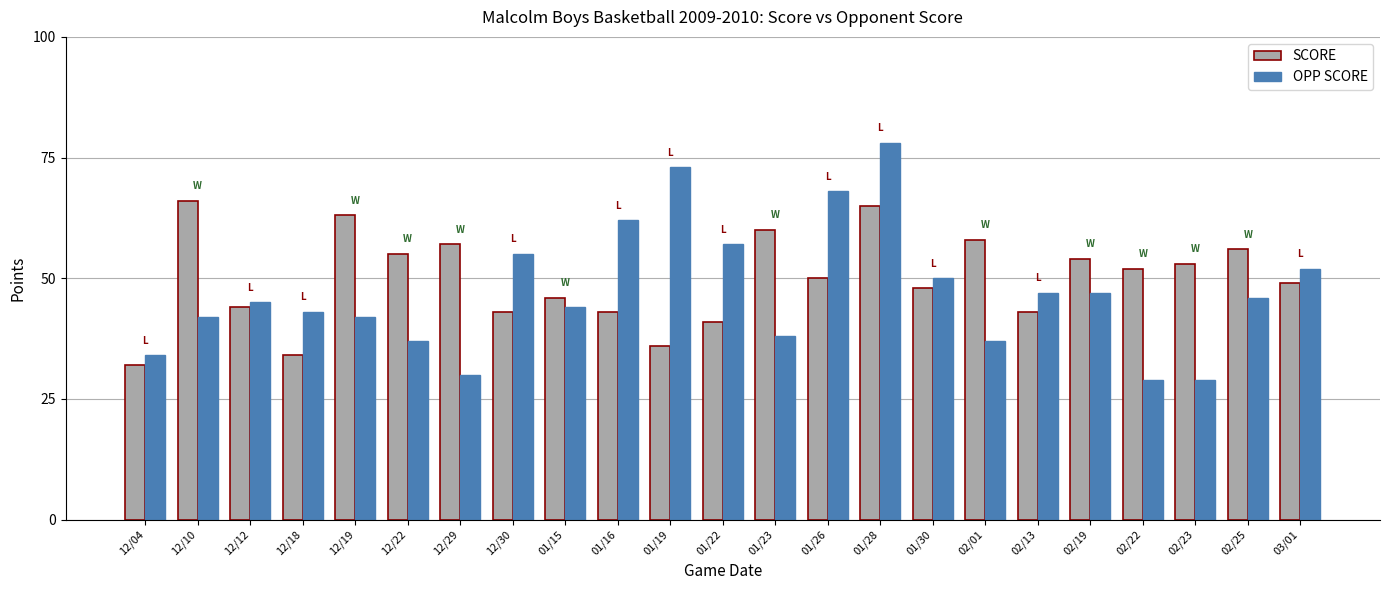

The value of SCORE at 02/19 is 20. True or false?

False